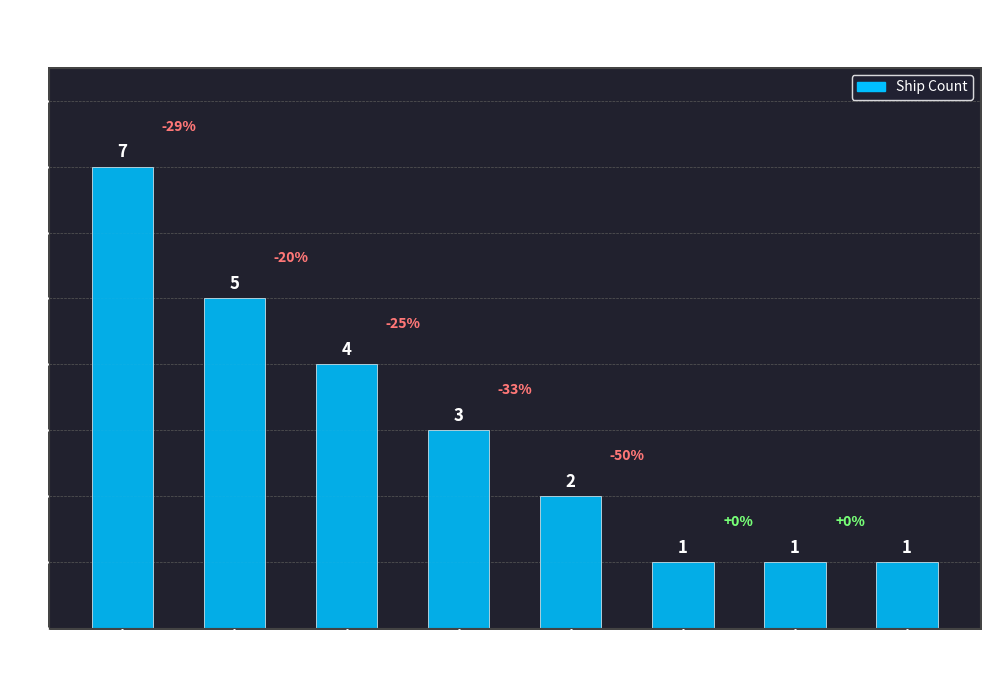

Where is the data nearest to the value 4?

Port Phillip